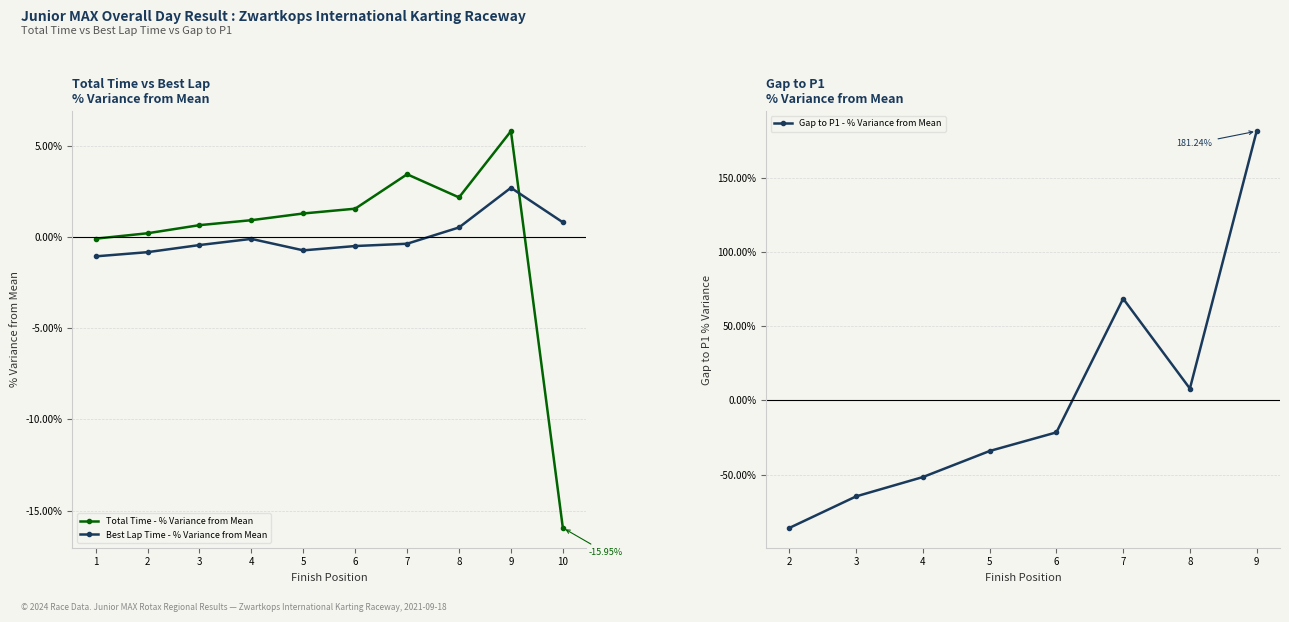

What is the maximum value for Best Lap Time (s)?

2.7